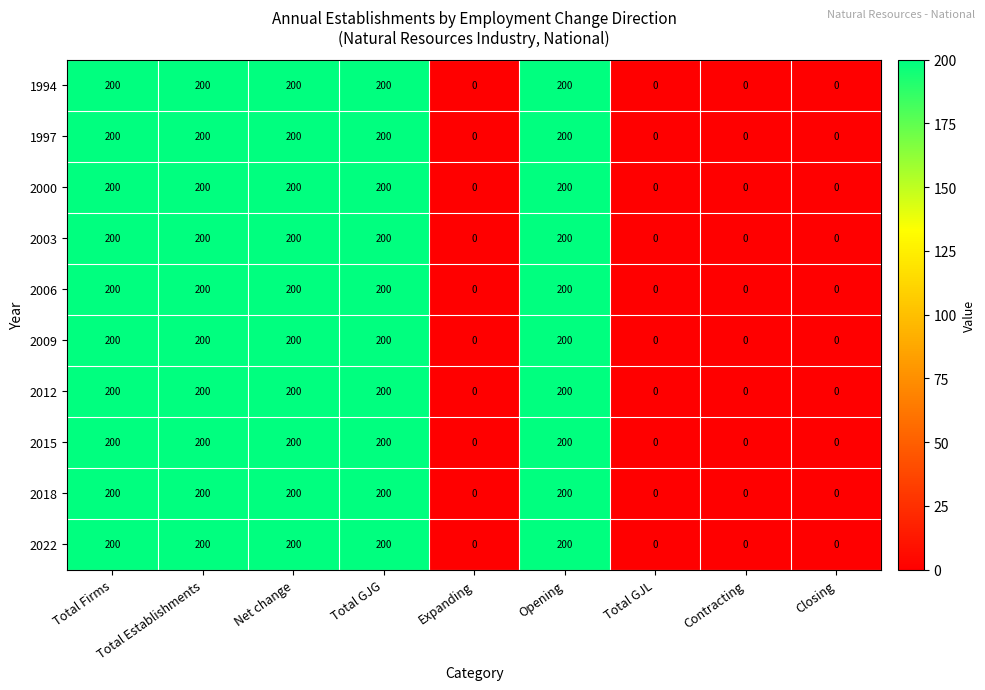

What is the greatest value displayed?

200